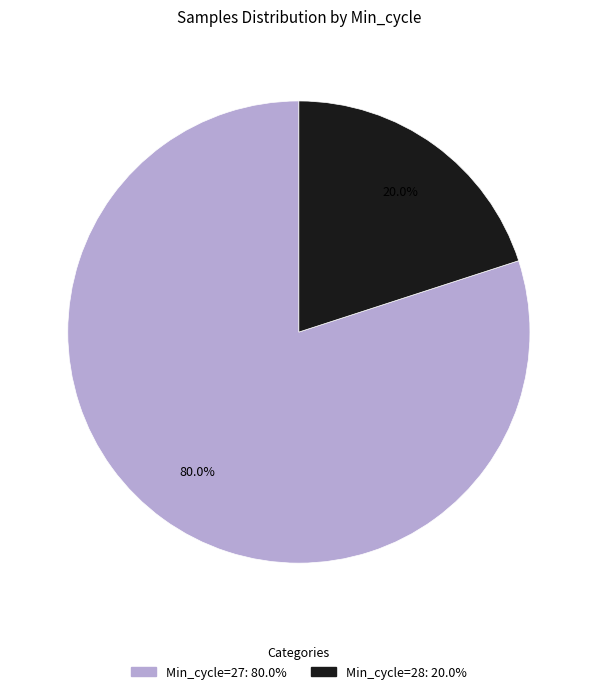

Does any single category account for the majority?

Yes